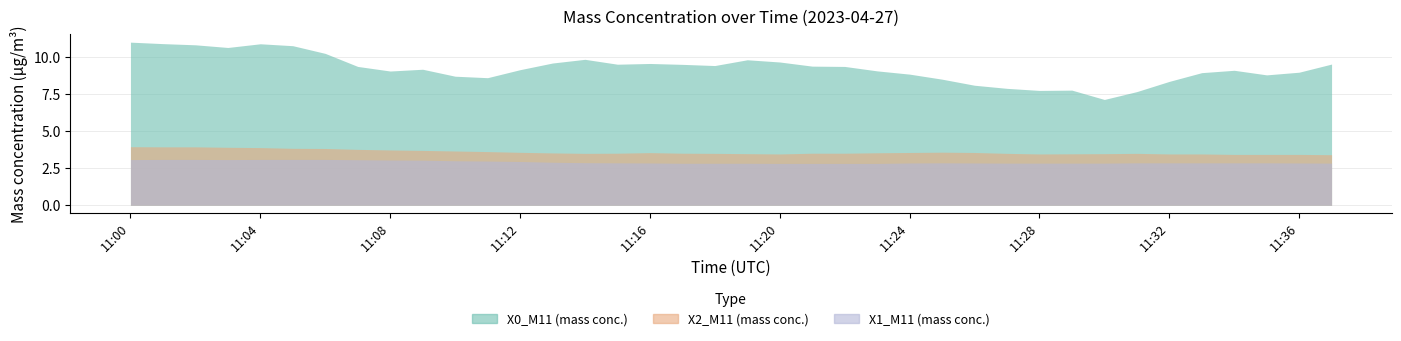

True or false: X1_M11 (mass conc.) has a value of 4.4 at 11:23.

False